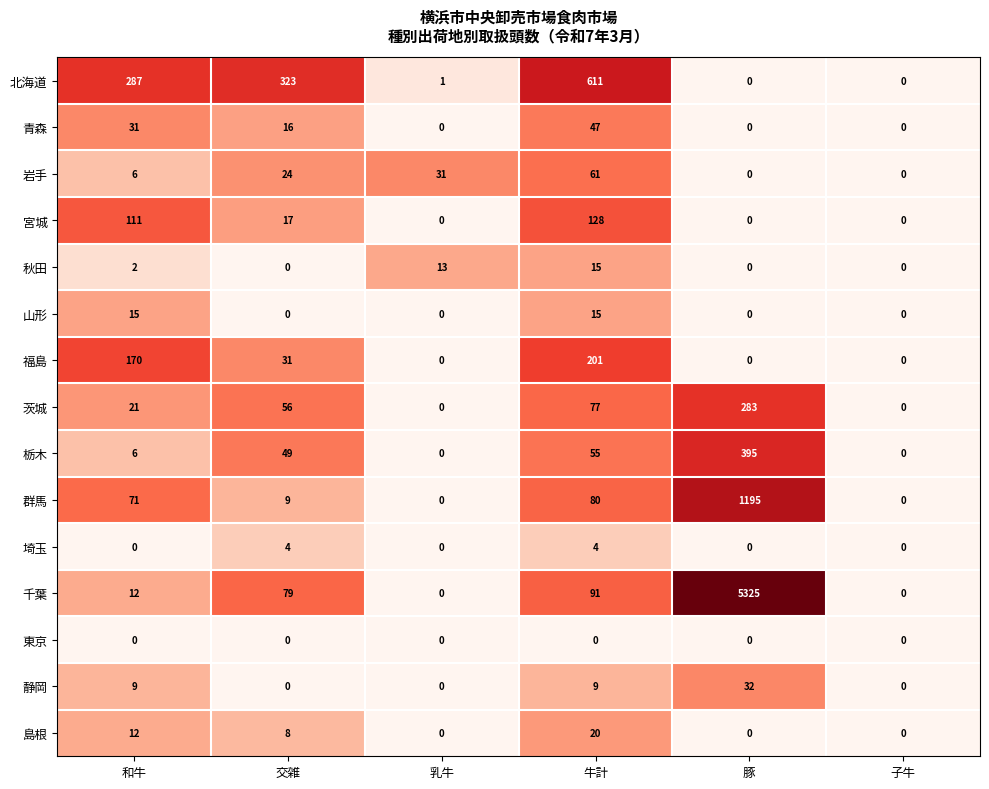

Which series has the largest range (max minus min)?

千葉